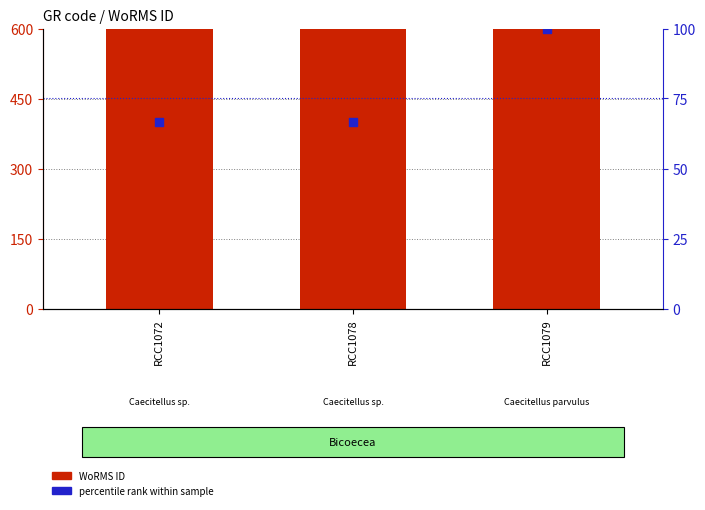

At how many categories does at least one series exceed 61188?

3